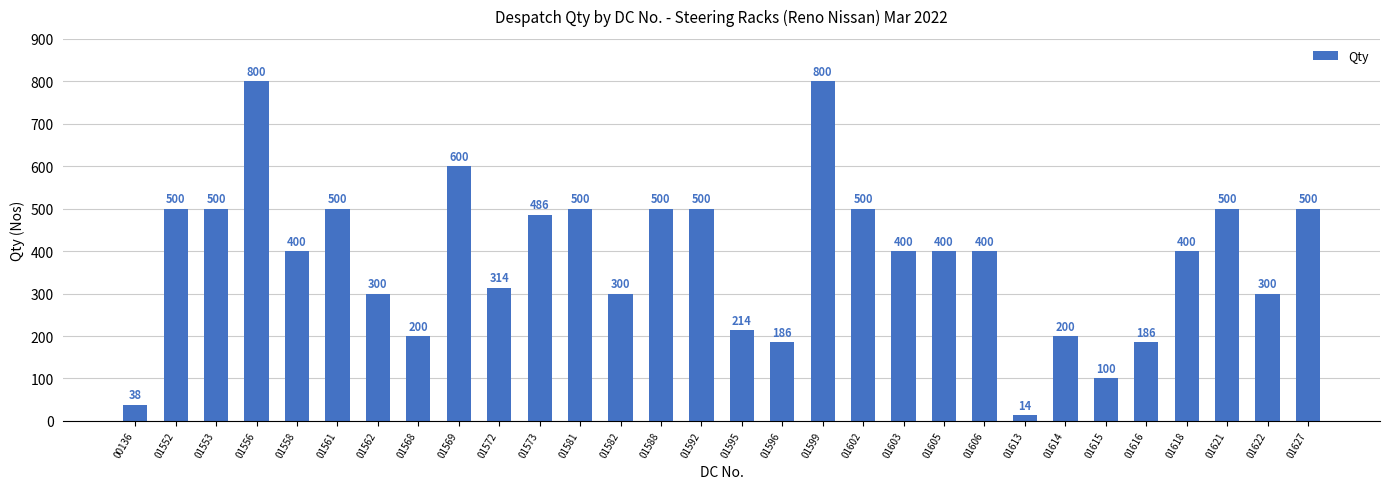

What is the difference between the maximum and second lowest values?

762